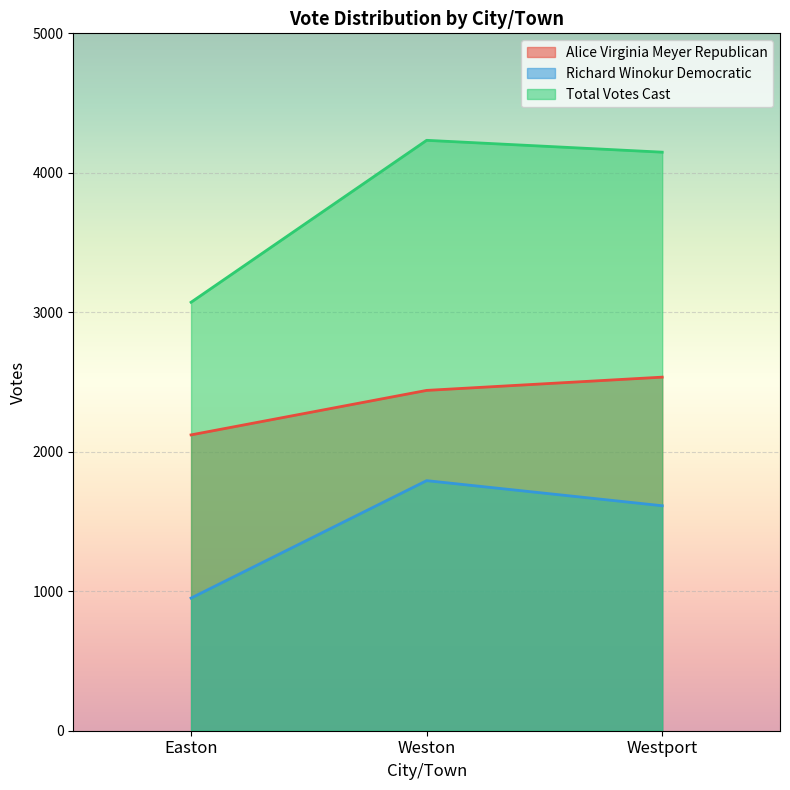

How many lines are shown in the chart?

3